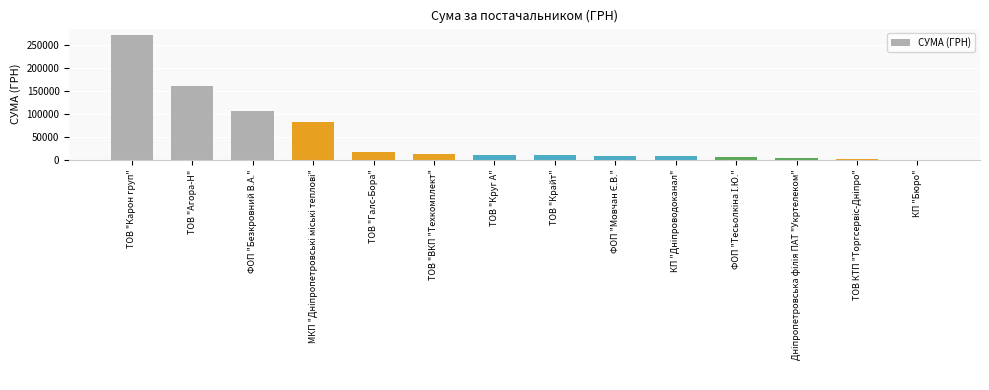

What is the maximum value shown in the chart?

272422.2